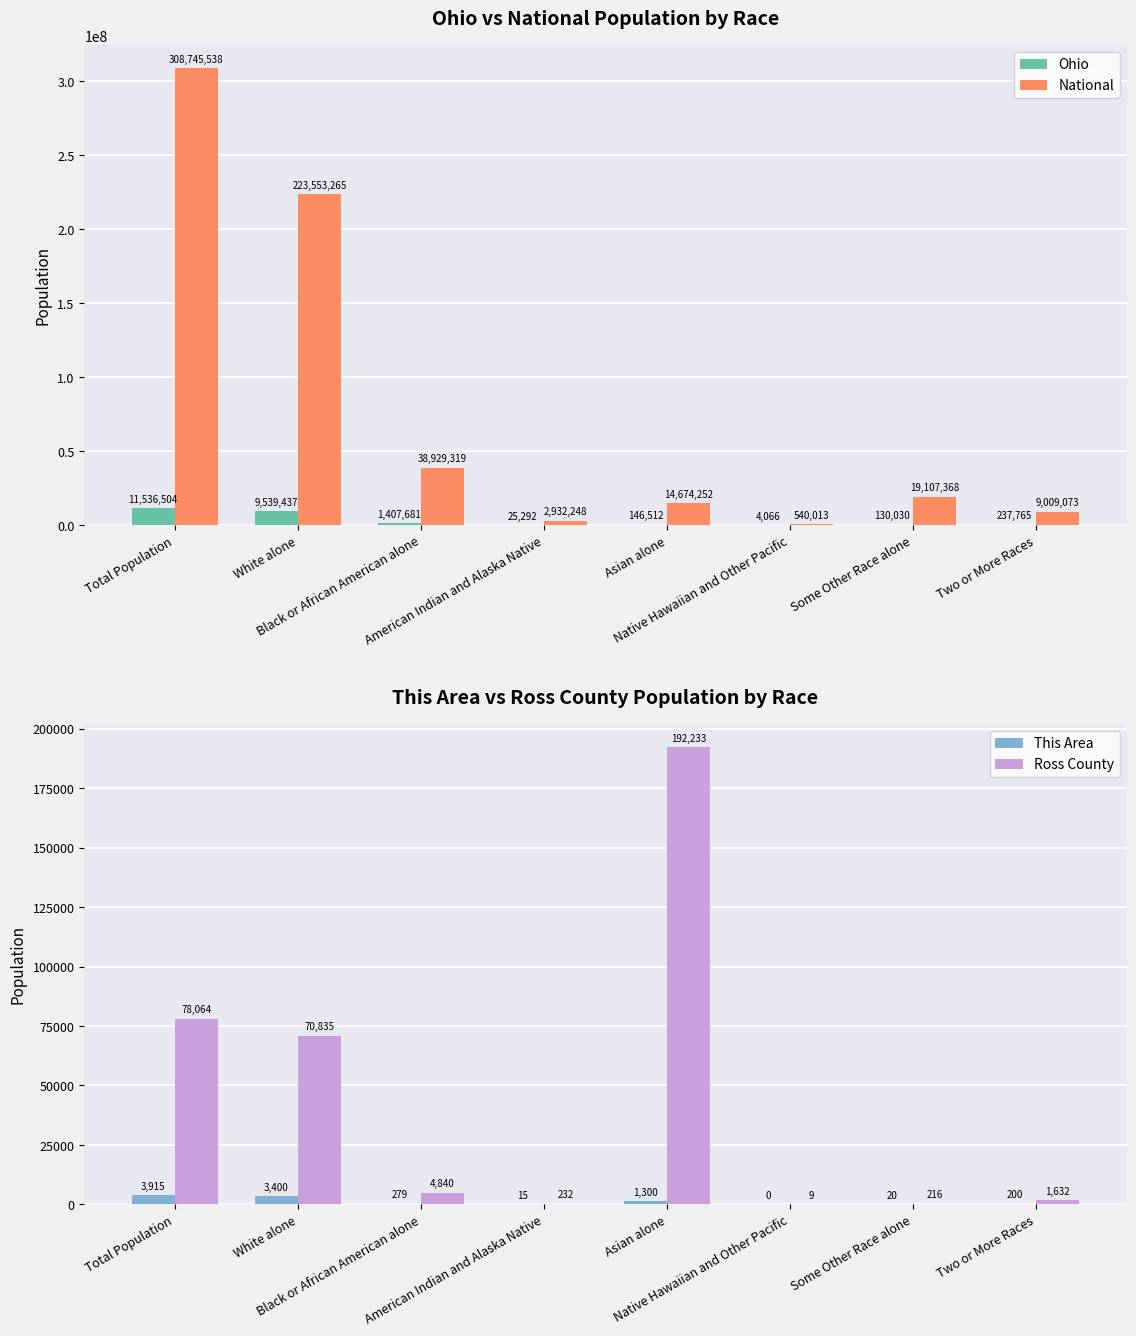

Rank the series at American Indian and Alaska Native from highest to lowest value.

National, Ohio, Ross County, This Area